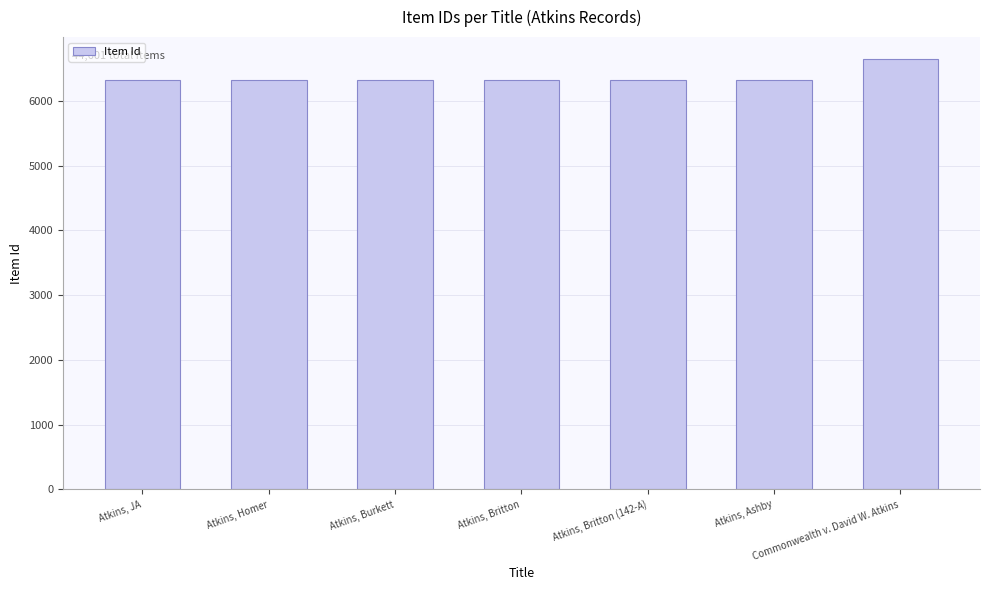

What value does the data have at Atkins, Burkett?

6324